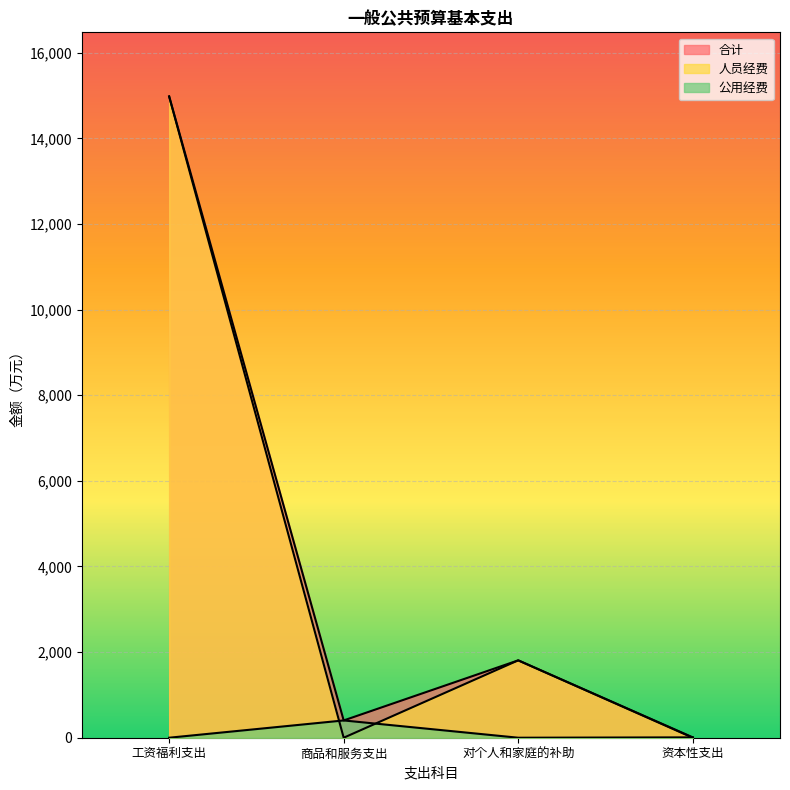

True or false: 人员经费 and 合计 intersect in this chart.

False